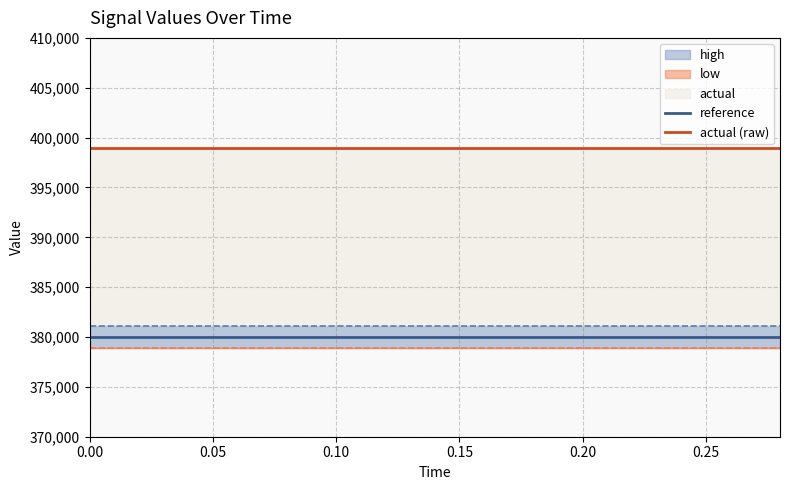

True or false: reference and actual (raw) cross at least once.

False